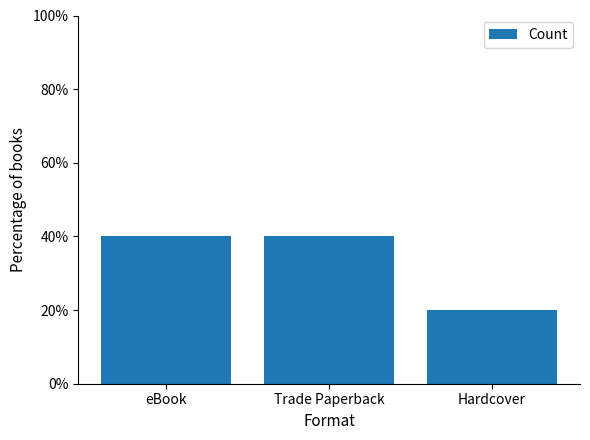

How many bars are there in total?

3